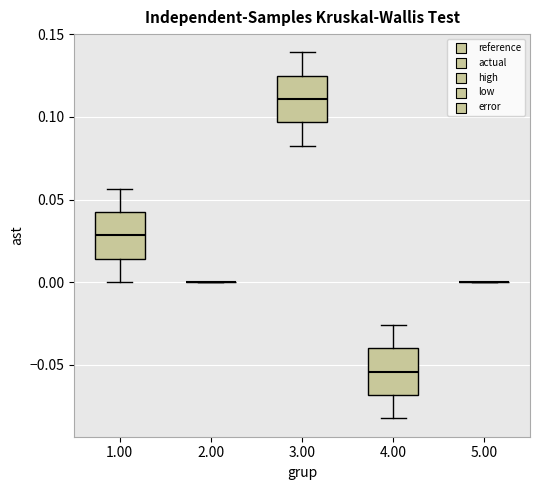

Reading left to right, read every box against the y-axis: the position of its median line, the range the box covers, and the ends of its whiskers. The values are not printed on the chart, so give them approximately, as read against the axis.

1.00: median 0.030, box 0.015 to 0.040, whiskers 0.000 to 0.055
2.00: box collapsed to a line at 0.000, whiskers 0.000 to 0.000
3.00: median 0.110, box 0.095 to 0.125, whiskers 0.085 to 0.140
4.00: median -0.055, box -0.070 to -0.040, whiskers -0.085 to -0.025
5.00: box collapsed to a line at 0.000, whiskers 0.000 to 0.000